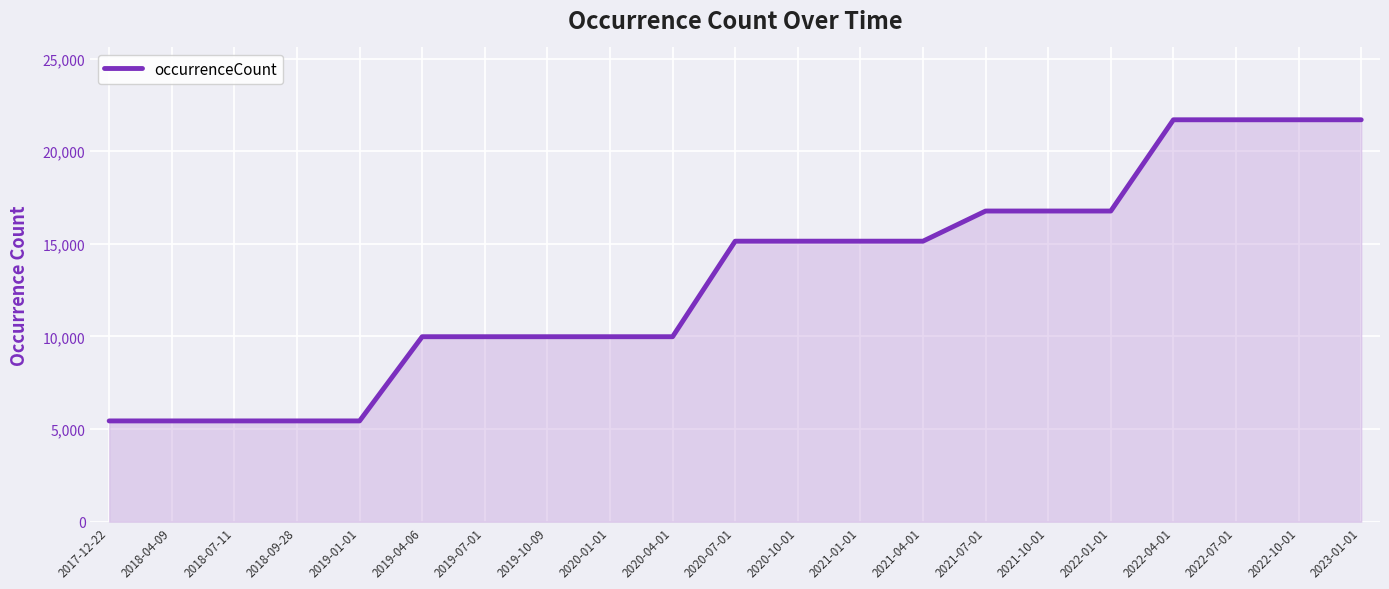

What is the minimum value shown in the chart?

5438